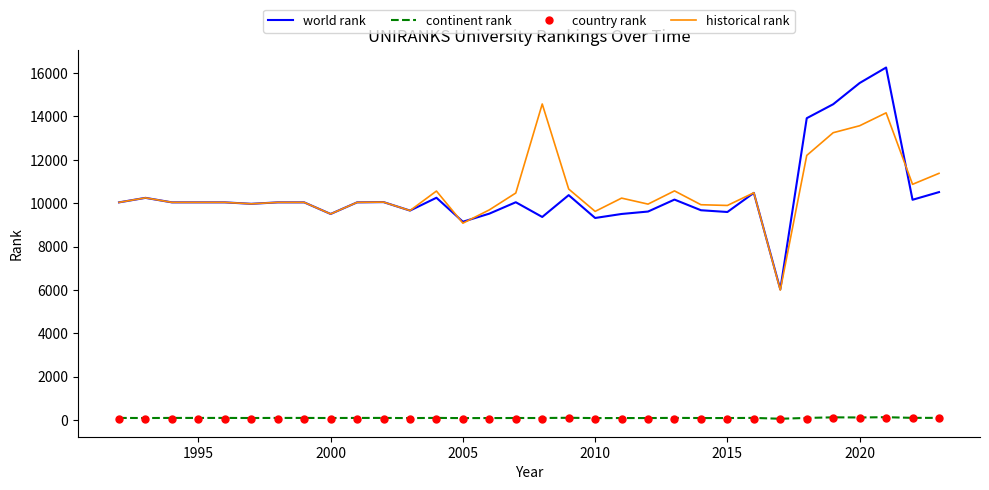

What is the sum of all country rank values?

2137.0